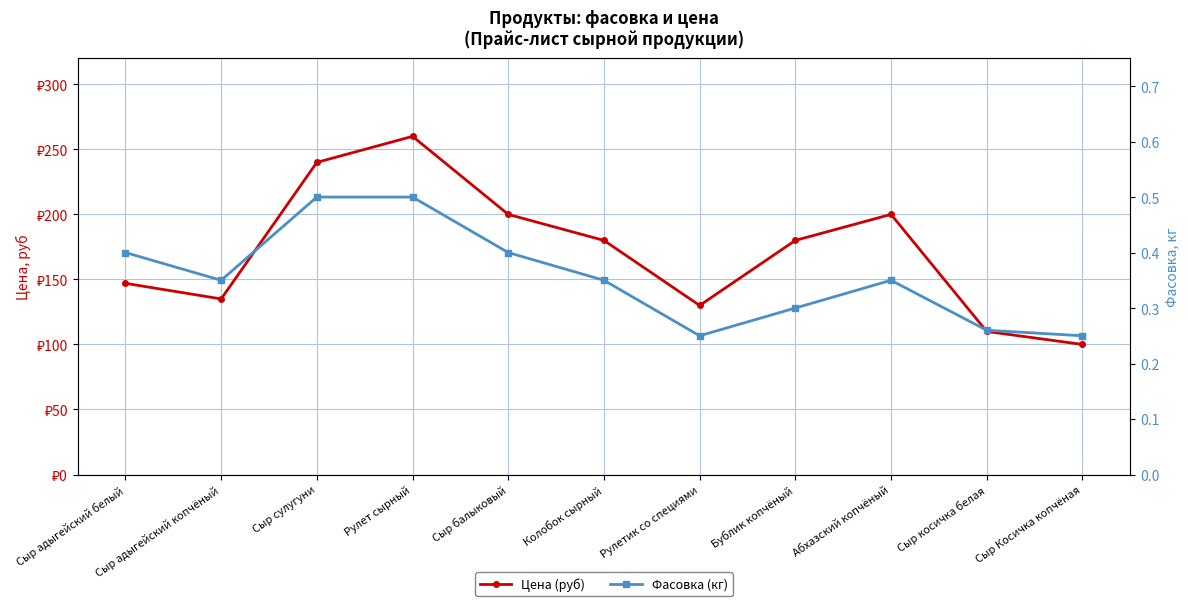

How many interior local peaks does the Цена (руб) series have?

2